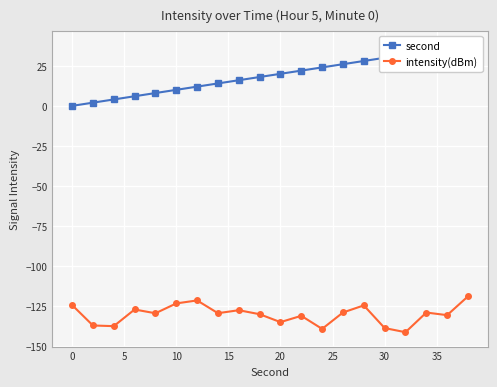

What is the maximum value for intensity(dBm)?

-118.8